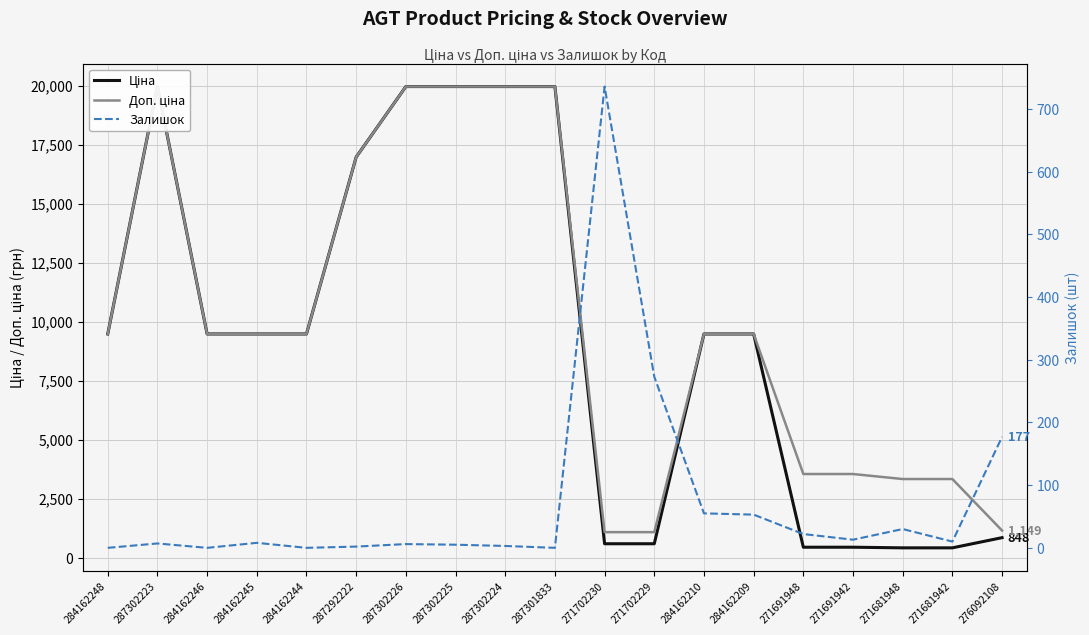

True or false: Доп. ціна and Ціна intersect in this chart.

False